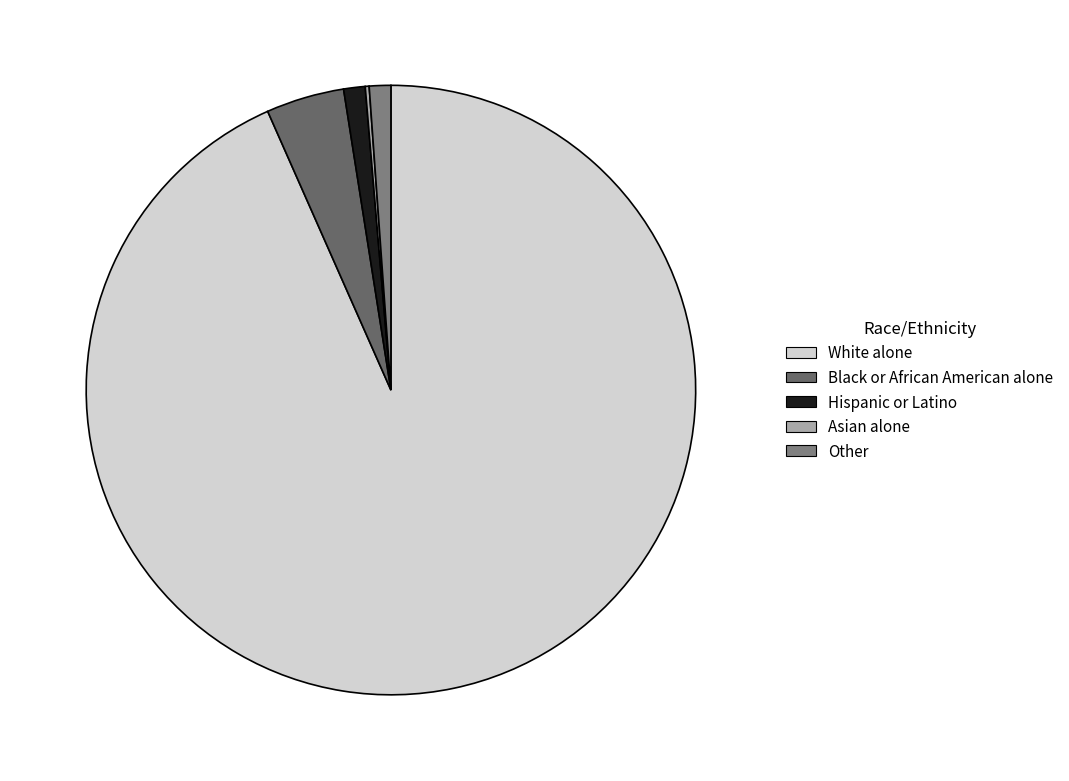

Count the number of slices in the pie.

5